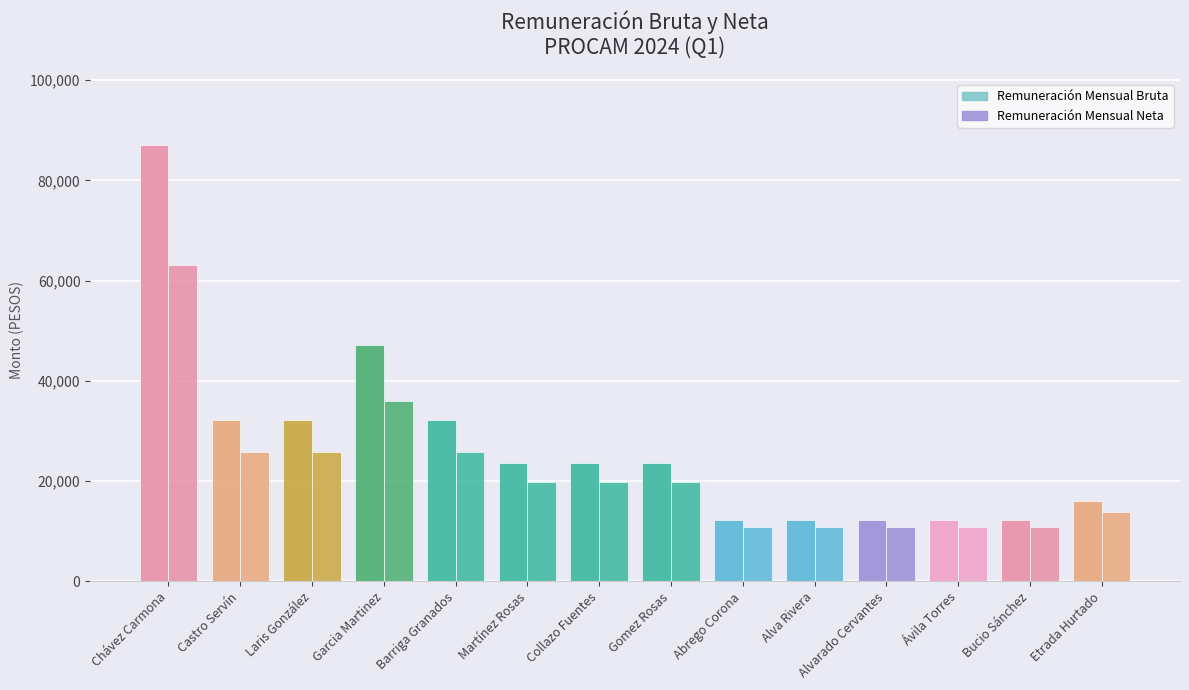

Count the number of categories in the chart.

14